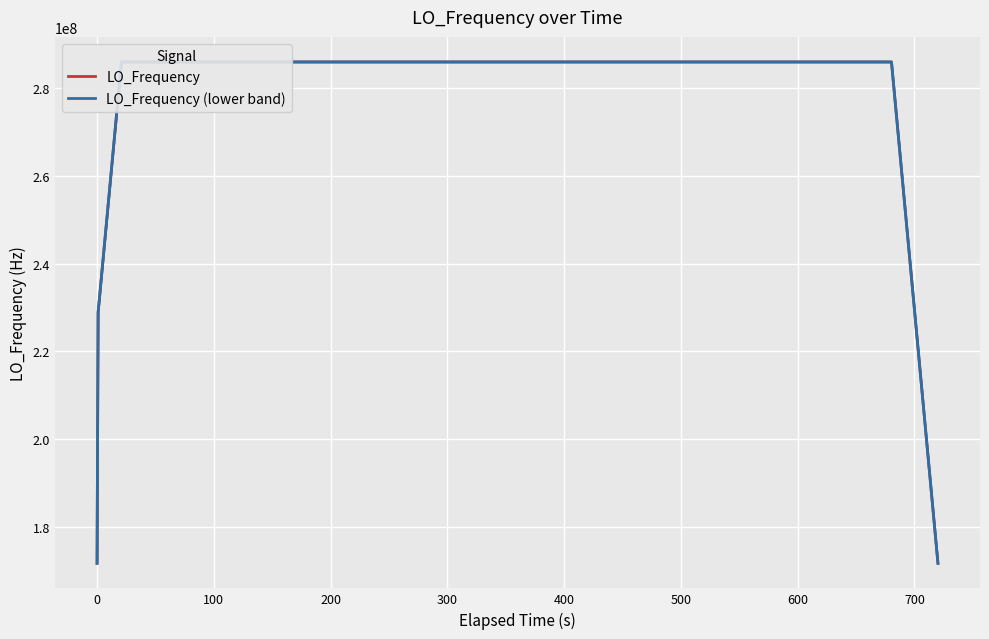

Reading left to right, extract all data points from this chart.

LO_Frequency: 171628199.9	228837599.5	286047000.4	286047000.3	286047001.0	286047000.2	286047000.7	286046999.6	286046999.6	286046999.8	286046999.8	286046999.6	286047000.4	286047001.2	286047000.5	286046999.8	286046999.8	286046999.8	286046999.5	286046999.4	286047000.6	286047000.8	286047000.0	286046999.5	286046999.8	286046999.7	286046999.7	286046999.9	286047000.1	286046999.9	286046999.9	286046999.9	286046999.8	286047000.4	286047000.3	286047000.6	286047000.3	286047000.7	228837600.1	171628200.4
LO_Frequency (lower band): 171628199.4	228837599.0	286046999.8	286046999.8	286047000.5	286046999.7	286047000.2	286046999.1	286046999.1	286046999.2	286046999.2	286046999.1	286046999.8	286047000.6	286047000.0	286046999.2	286046999.3	286046999.2	286046999.0	286046998.8	286047000.0	286047000.2	286046999.5	286046998.9	286046999.2	286046999.2	286046999.2	286046999.4	286046999.6	286046999.4	286046999.4	286046999.4	286046999.2	286046999.9	286046999.8	286047000.1	286046999.7	286047000.2	228837599.6	171628199.9